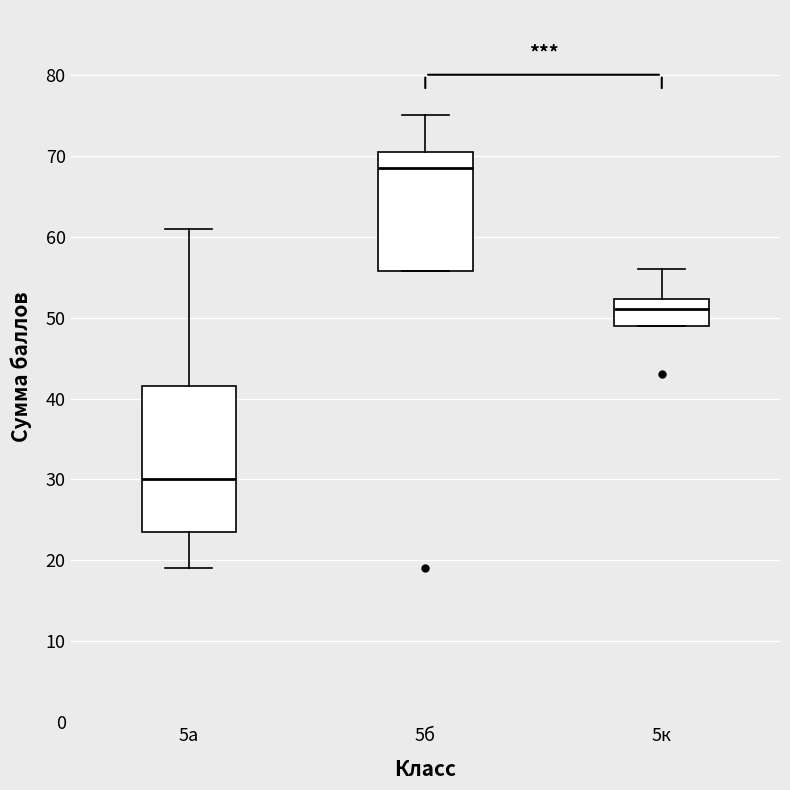

Which box has the lowest median line?

5а